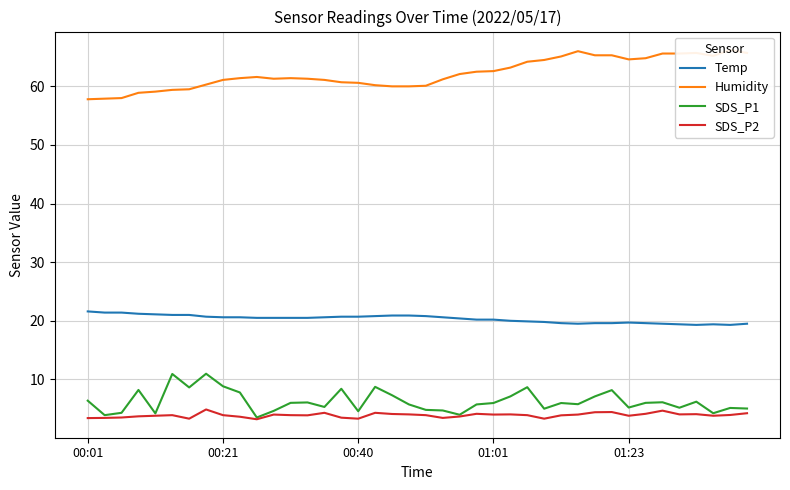

Does the chart display data point markers on the line(s)?

No